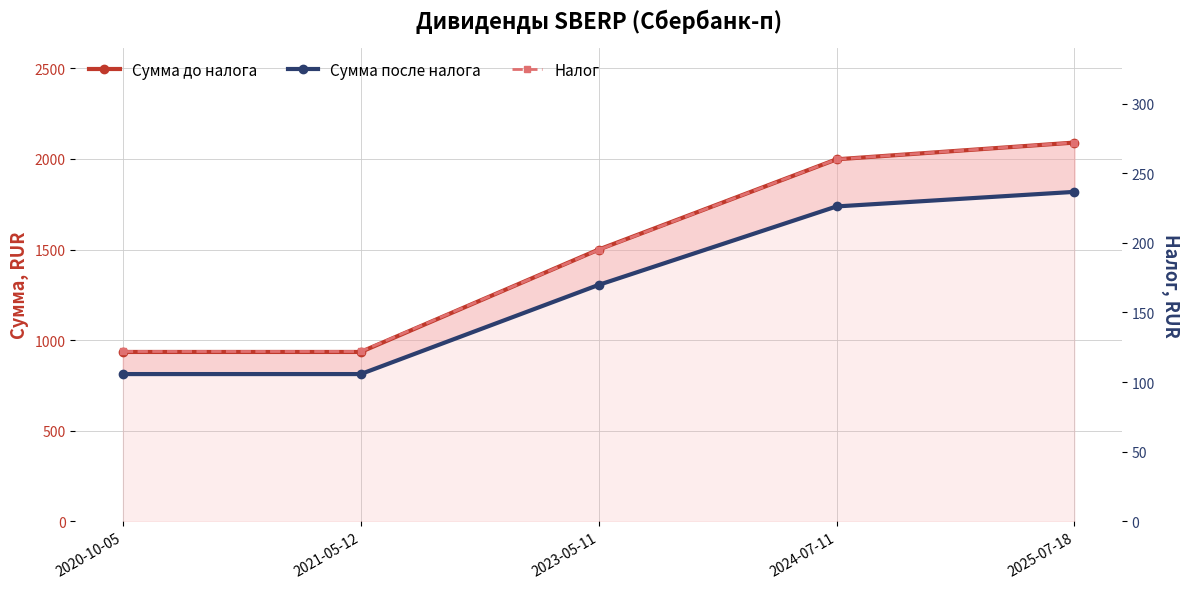

True or false: Сумма до налога and Налог intersect in this chart.

False